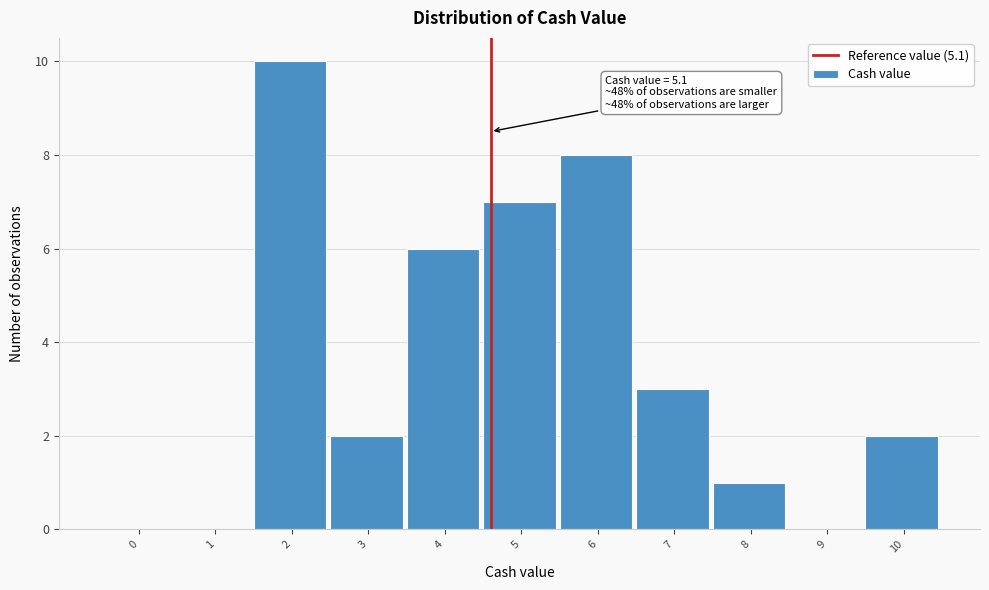

Reading left to right, extract all data points from this chart.

0=0	1=0	2=10	3=2	4=6	5=7	6=8	7=3	8=1	9=0	10=2